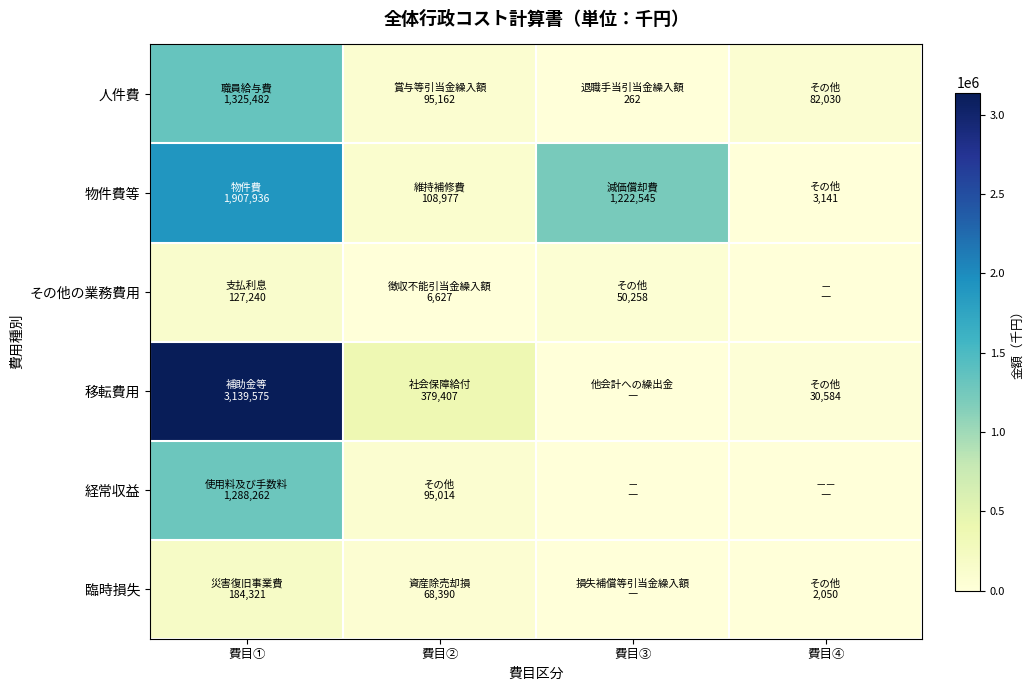

Reading left to right, transcribe all the data shown in this chart.

人件費: 費目①=1325482	費目②=95162	費目③=262	費目④=82030
物件費等: 費目①=1907936	費目②=108977	費目③=1222545	費目④=3141
その他の業務費用: 費目①=127240	費目②=6627	費目③=50258	費目④=0
移転費用: 費目①=3139575	費目②=379407	費目③=0	費目④=30584
経常収益: 費目①=1288262	費目②=95014	費目③=0	費目④=0
臨時損失: 費目①=184321	費目②=68390	費目③=0	費目④=2050